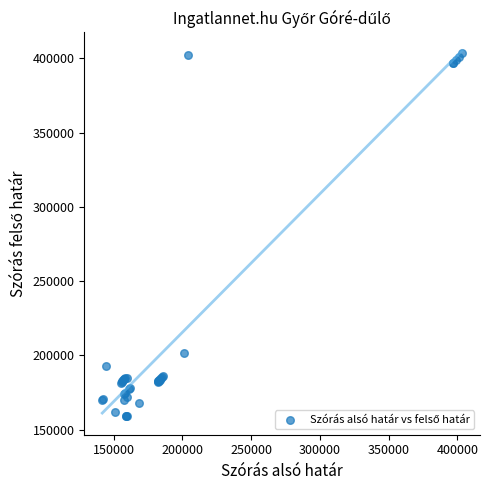

What Y value in the scatter plot is closest to 281160?

201362